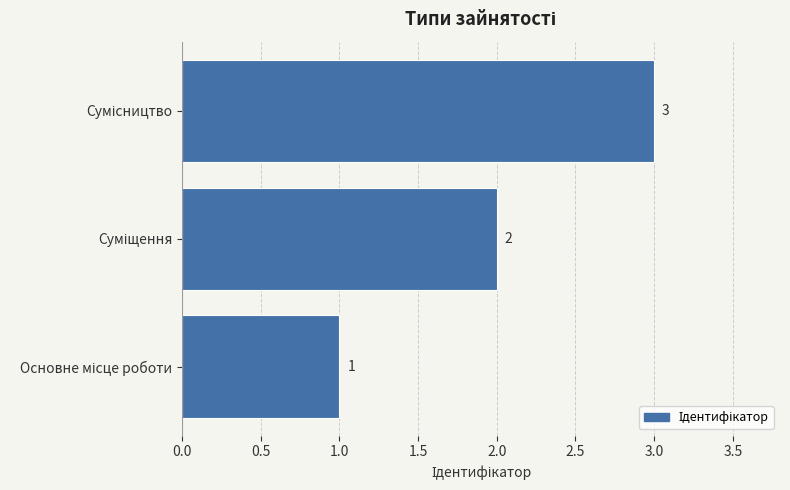

What is the maximum value shown in the chart?

3